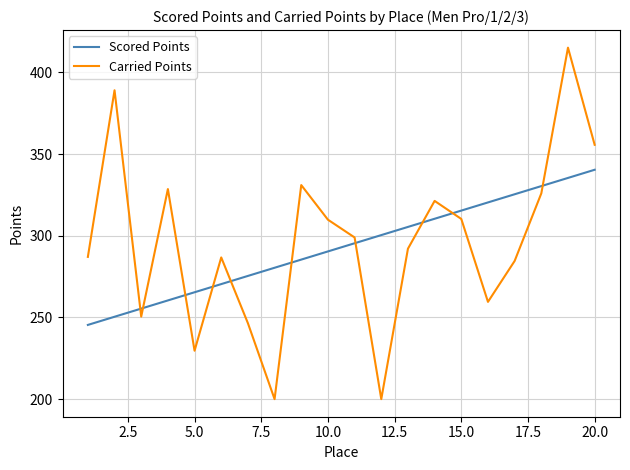

Which series has the largest range (max minus min)?

Carried Points